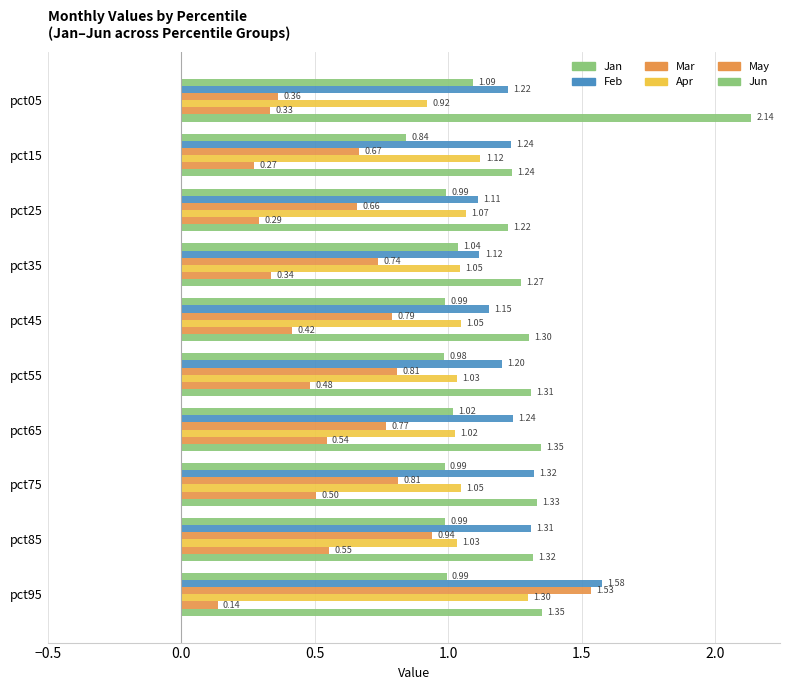

How many categories are shown in the chart?

10